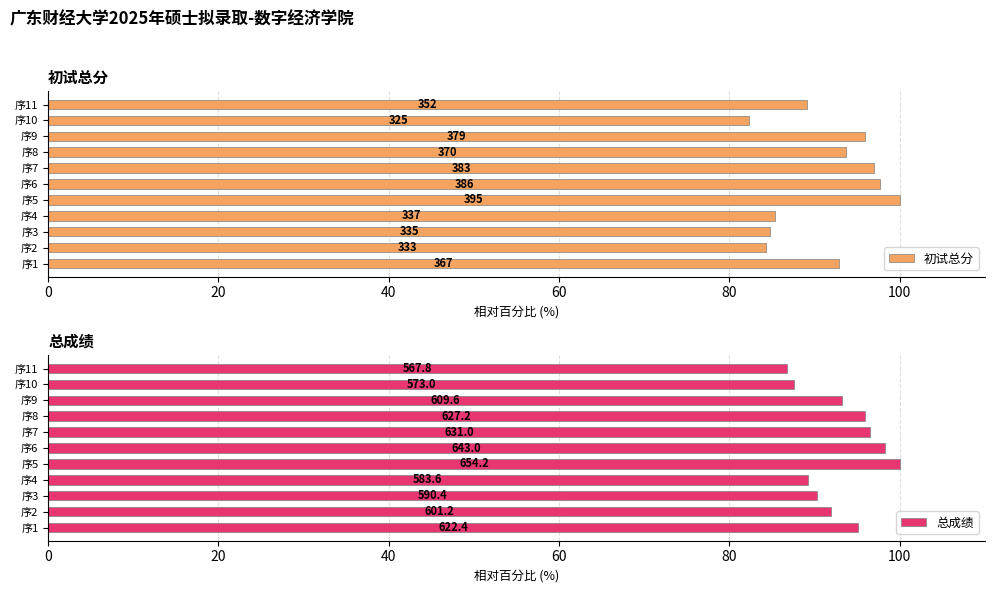

Reading left to right, transcribe all the data shown in this chart.

初试总分: 92.9	84.3	84.8	85.3	100.0	97.7	97.0	93.7	95.9	82.3	89.1
总成绩: 95.1	91.9	90.2	89.2	100.0	98.3	96.5	95.9	93.2	87.6	86.8